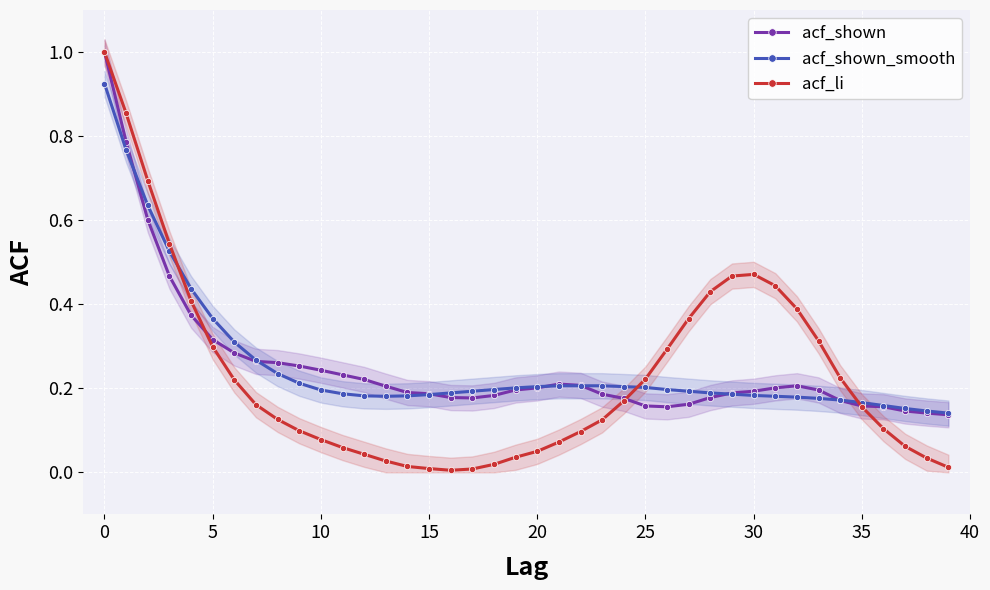

Is this an area chart (filled region under the line)?

No